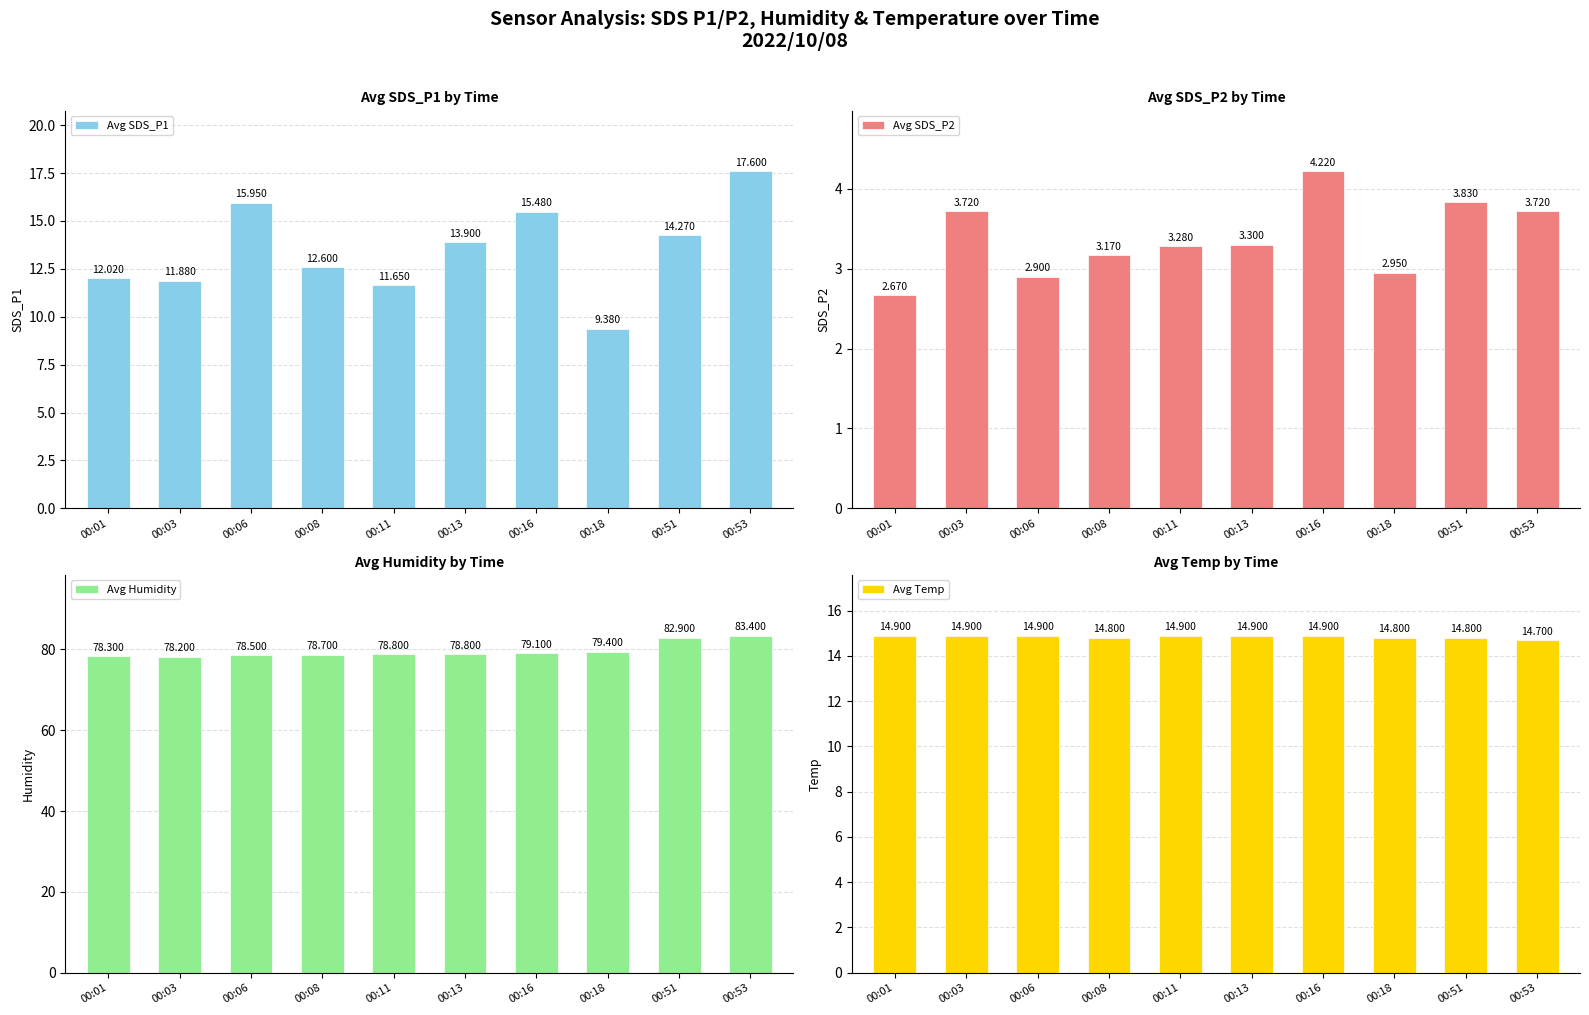

Reading left to right, list all the values displayed in this chart.

Avg SDS_P1: 12.0	11.9	15.9	12.6	11.7	13.9	15.5	9.4	14.3	17.6
Avg SDS_P2: 2.7	3.7	2.9	3.2	3.3	3.3	4.2	3.0	3.8	3.7
Avg Humidity: 78.3	78.2	78.5	78.7	78.8	78.8	79.1	79.4	82.9	83.4
Avg Temp: 14.9	14.9	14.9	14.8	14.9	14.9	14.9	14.8	14.8	14.7